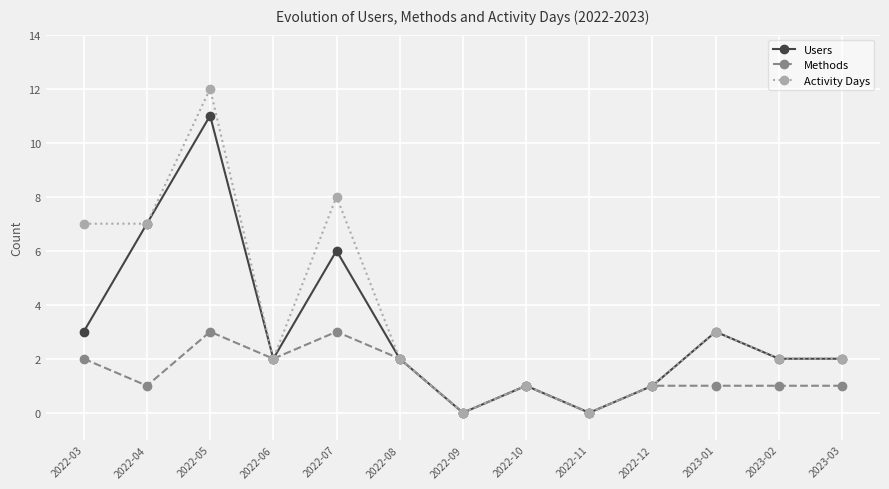

What is the difference between the maximum and minimum values in the Users series?

11